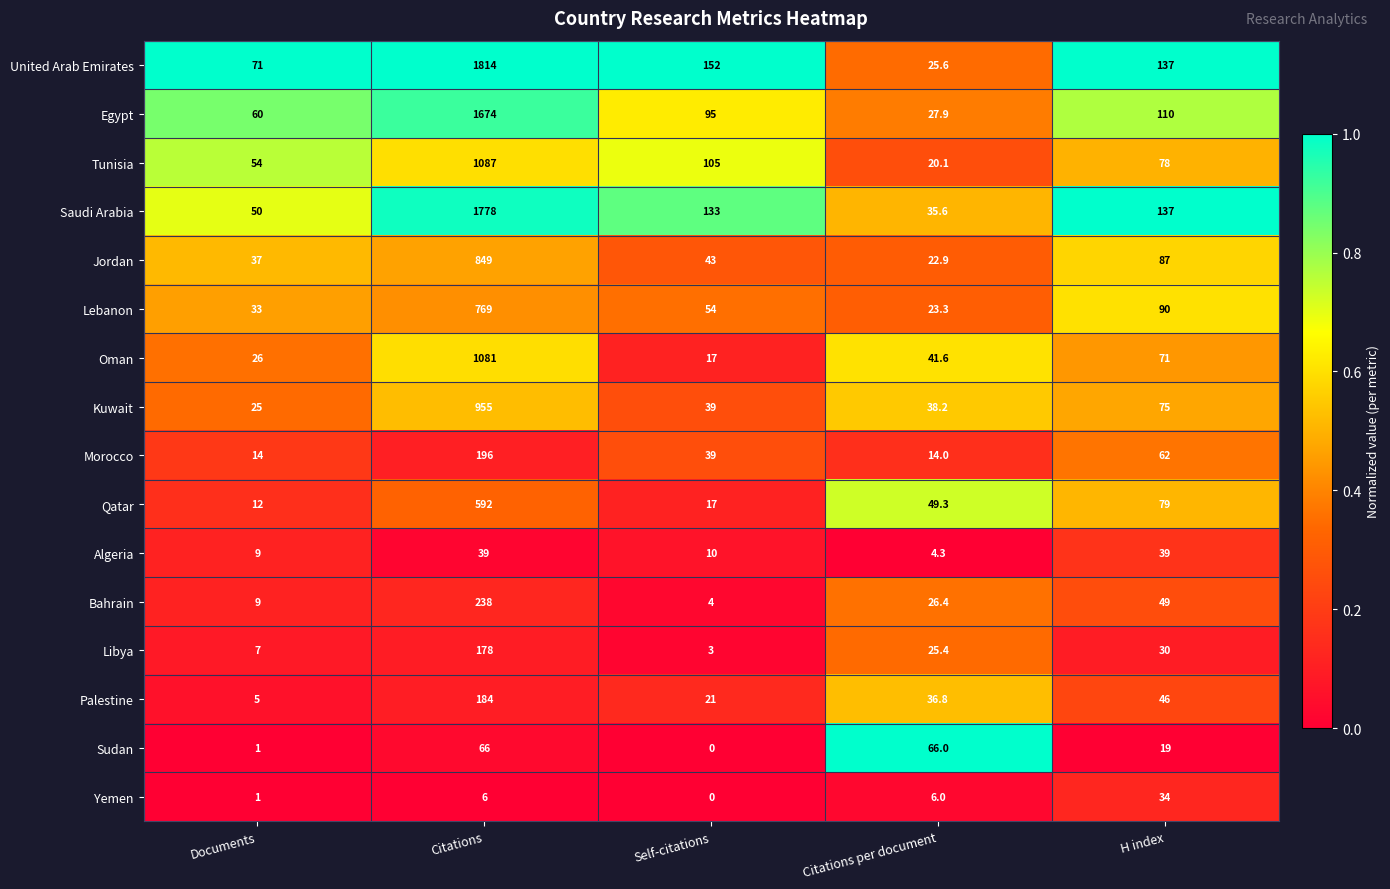

The Saudi Arabia series shows 137.0 at H index. True or false?

True